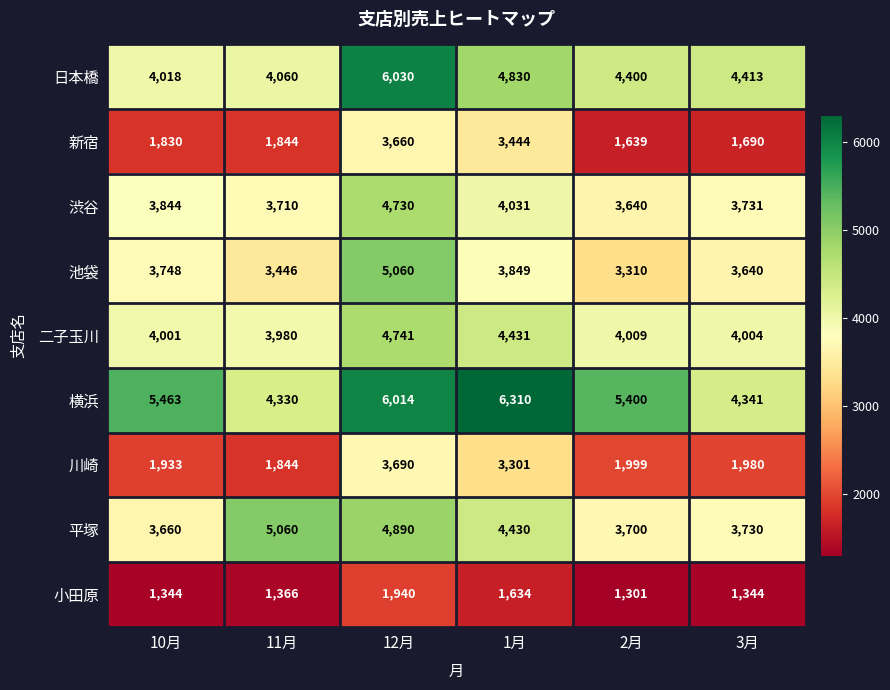

List the labels in order of 川崎 value, smallest first.

11月, 10月, 3月, 2月, 1月, 12月